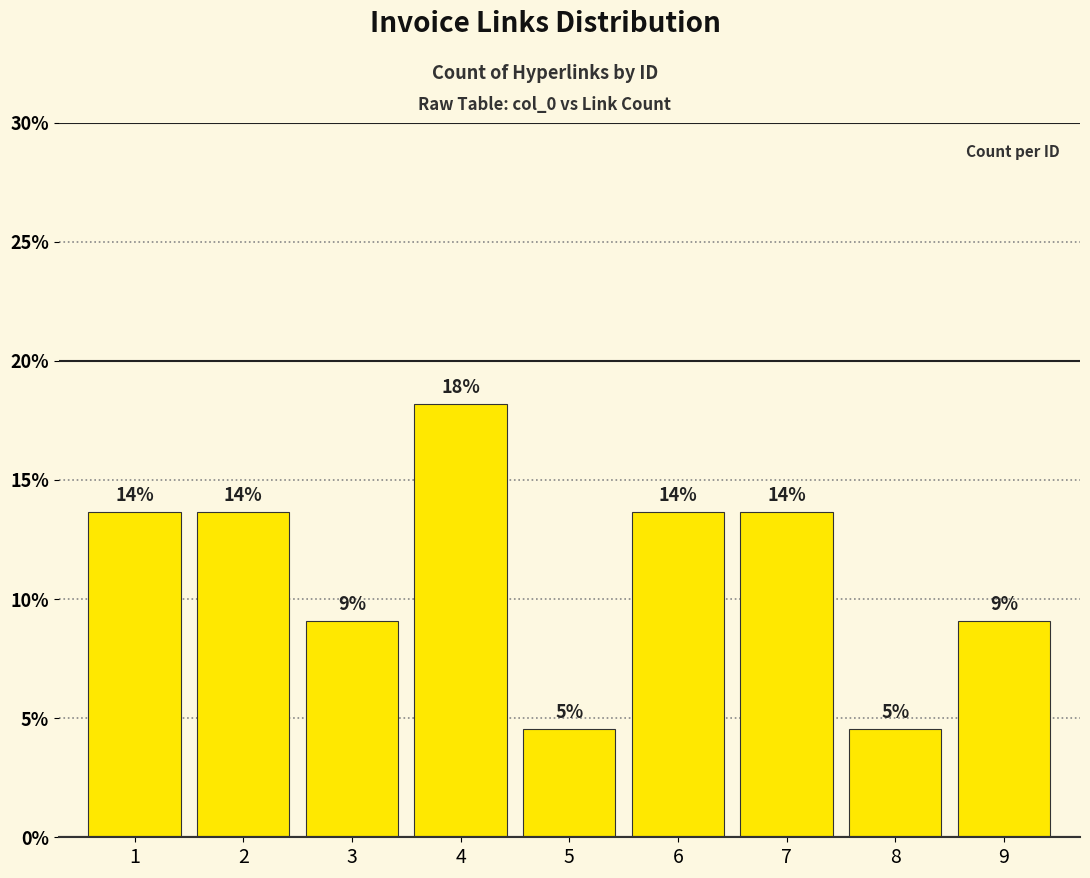

List the labels in order of value, largest first.

4, 1, 2, 6, 7, 3, 9, 5, 8